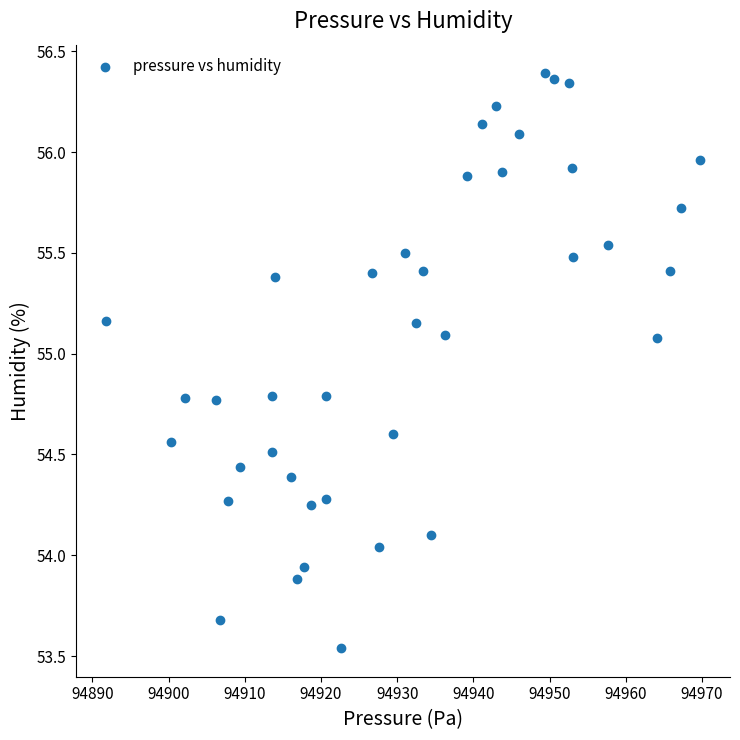

What is the range of X values (max minus min)?

78.0